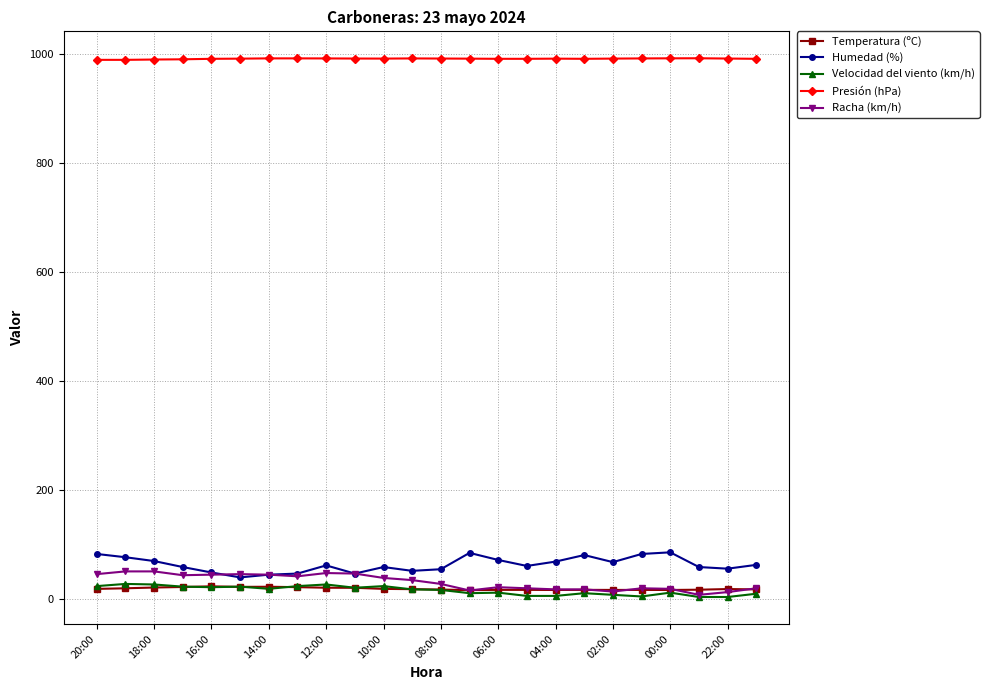

What is the average value of the Presión (hPa) series?

992.0